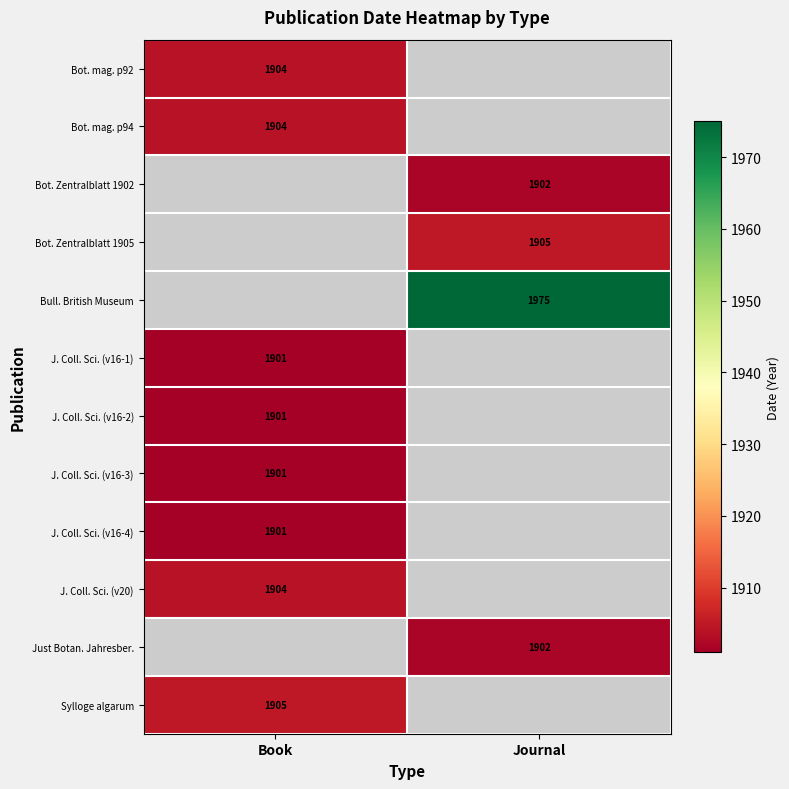

The Bull. British Museum series shows 2846.1 at Journal. True or false?

False